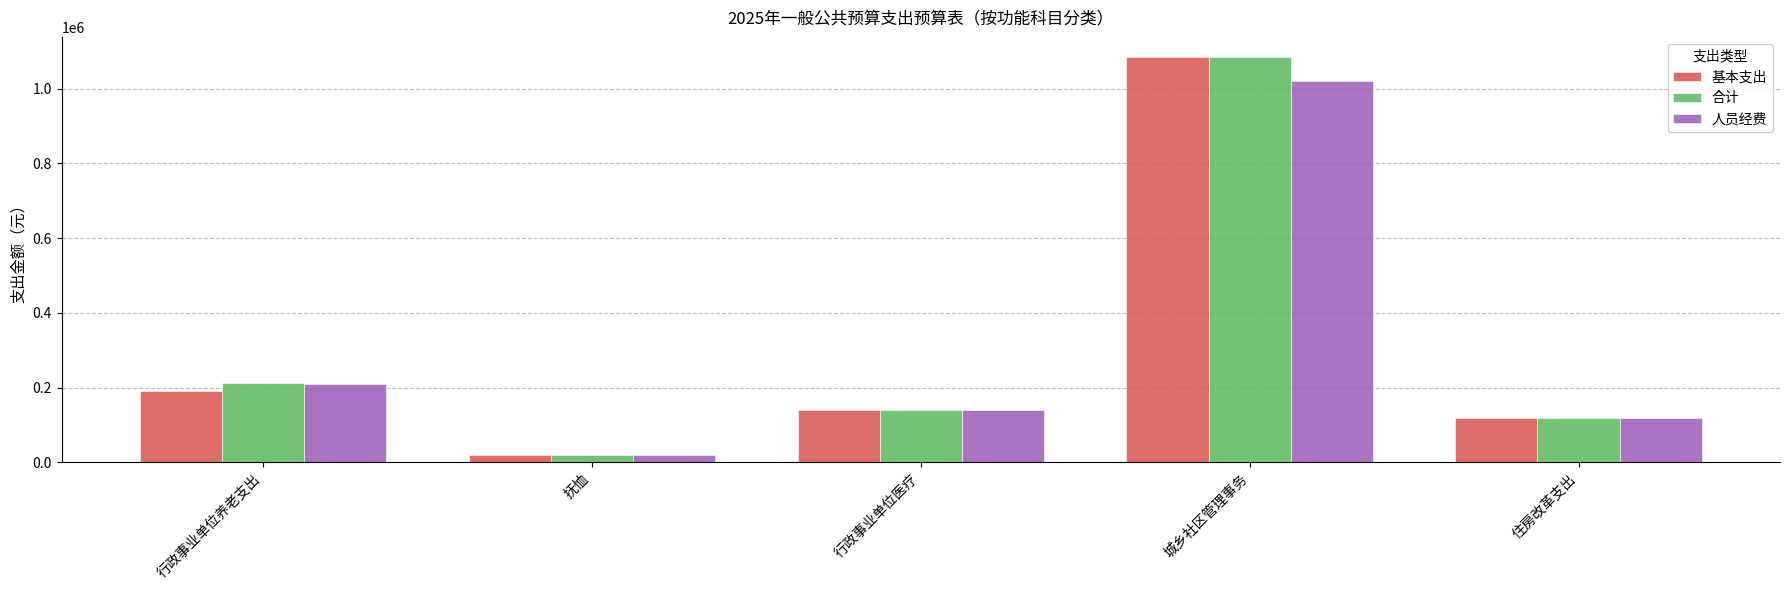

Where does the 合计 series first go above 139097?

行政事业单位养老支出